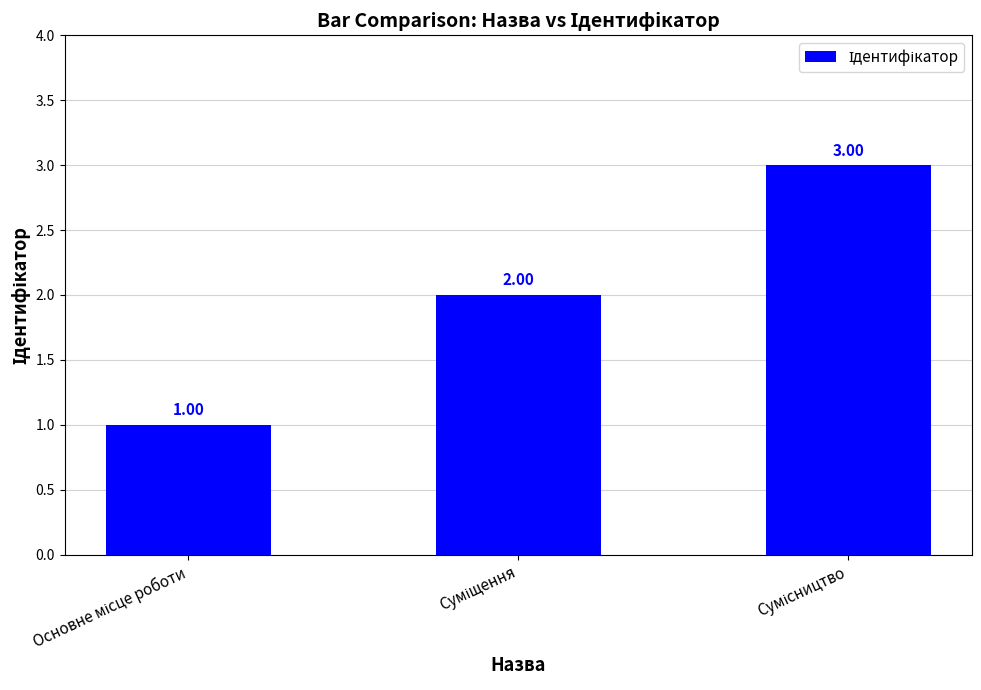

How many values are below 2?

1